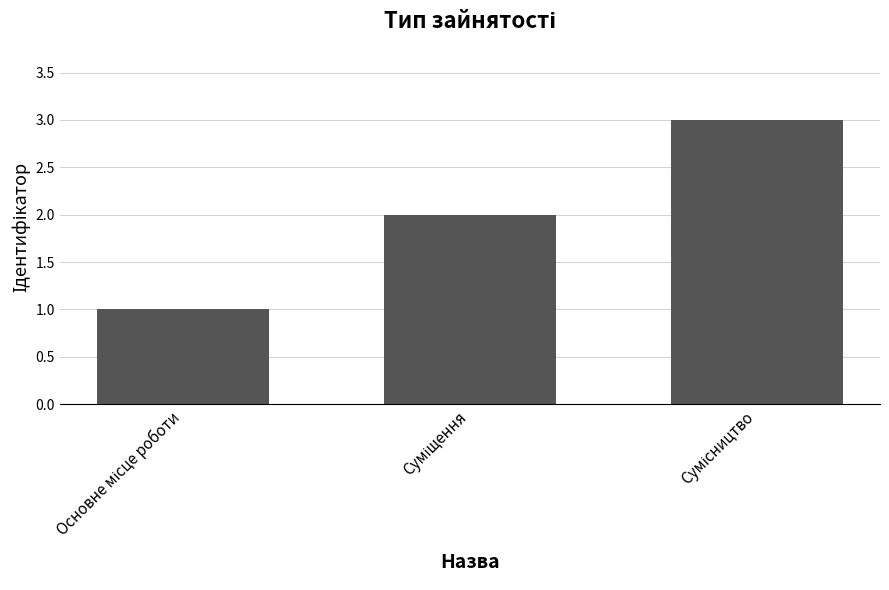

What is the sum of all values?

6